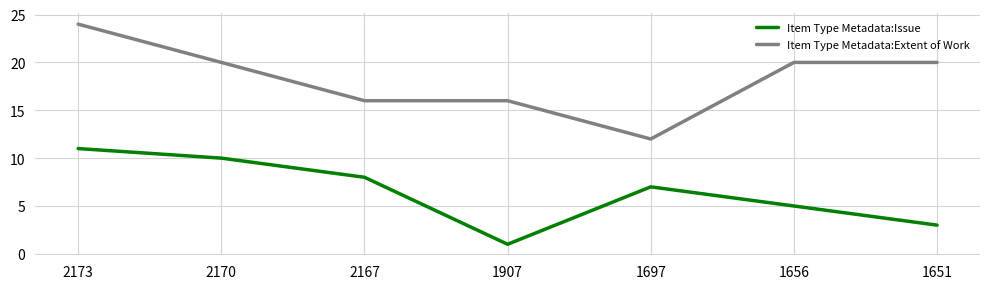

Which series has the largest total across all categories?

Item Type Metadata:Extent of Work